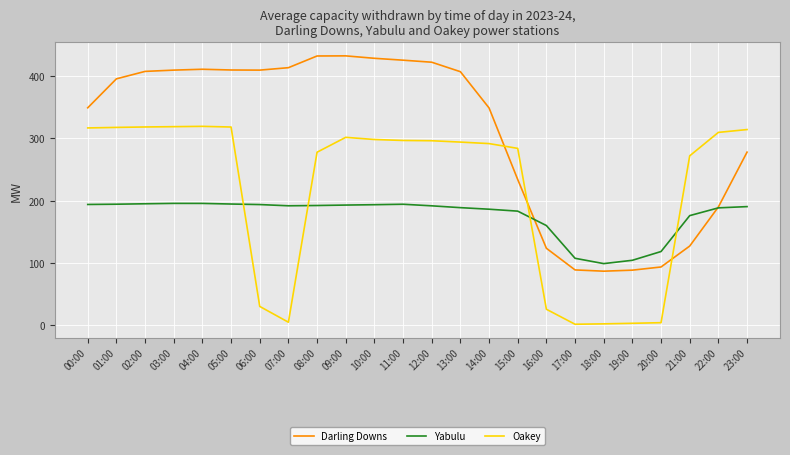

The value of Darling Downs at 04:00 is 95.6. True or false?

False